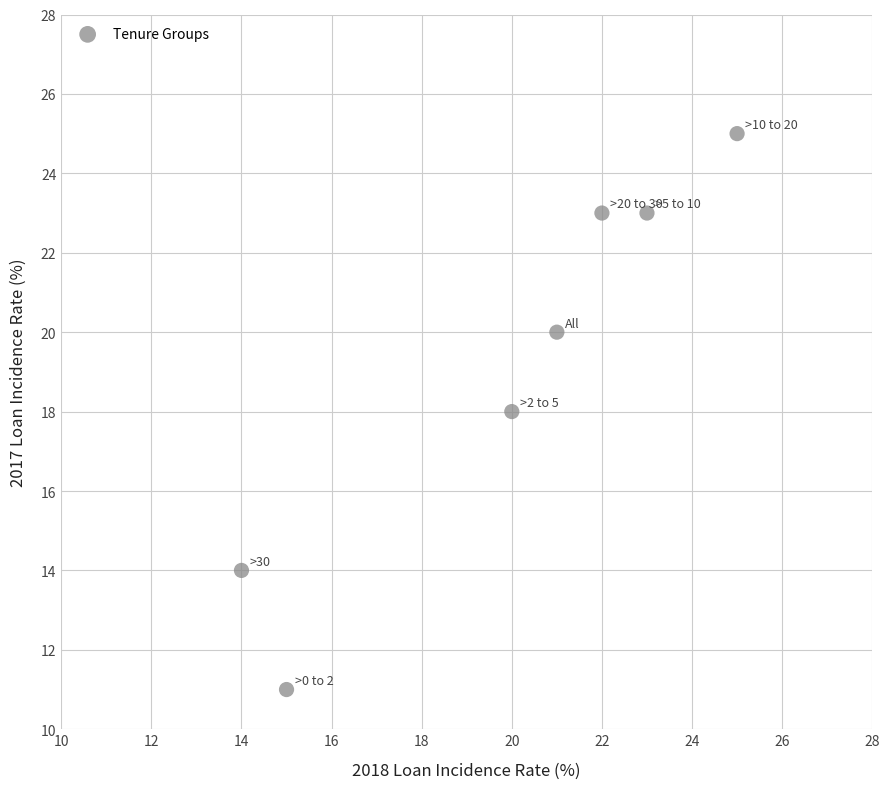

What is the range of X values (max minus min)?

11